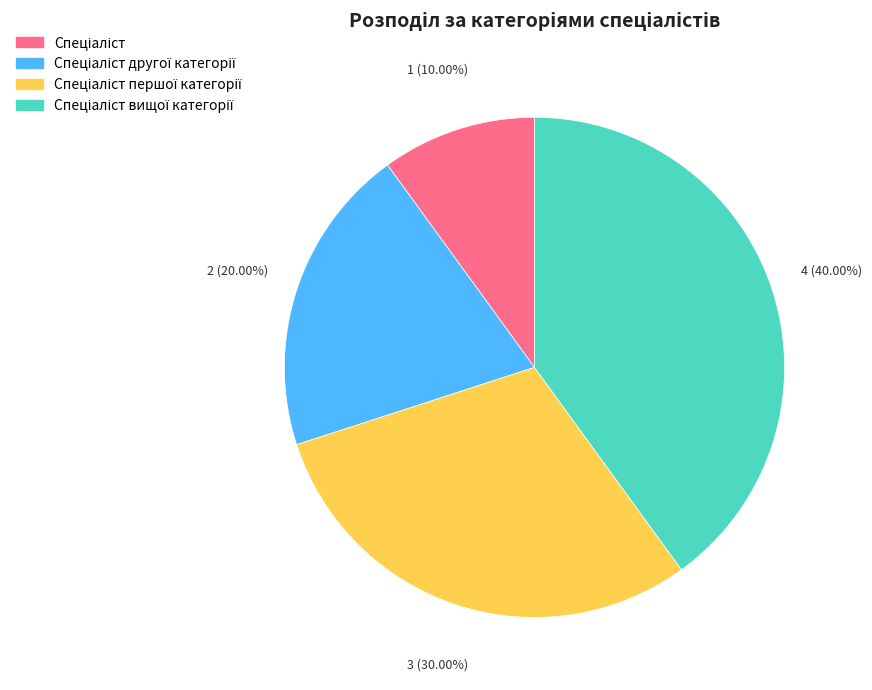

Does any single category account for the majority?

No